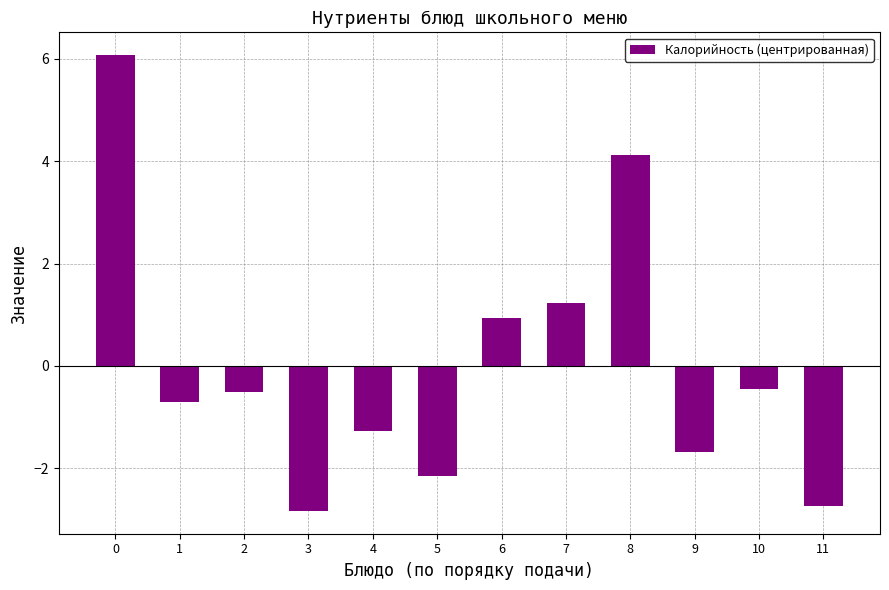

What is the value of the 6th bar from the left?

-2.2